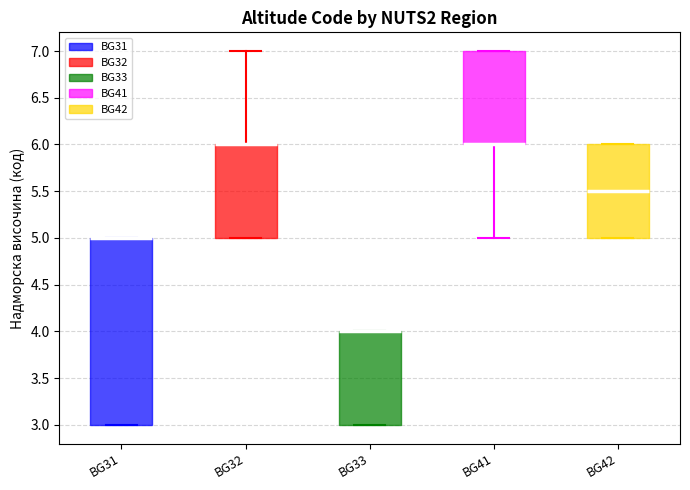

Reading left to right, read every box against the y-axis: the position of its median line, the range the box covers, and the ends of its whiskers. The values are not printed on the chart, so give them approximately, as read against the axis.

BG31: median 5.0 (drawn on the box's upper edge), box 3.0 to 5.0, whiskers 3.0 to 5.0
BG32: median 6.0 (drawn on the box's upper edge), box 5.0 to 6.0, whiskers 5.0 to 7.0
BG33: median 4.0 (drawn on the box's upper edge), box 3.0 to 4.0, whiskers 3.0 to 4.0
BG41: median 6.0 (drawn on the box's lower edge), box 6.0 to 7.0, whiskers 5.0 to 7.0
BG42: median 5.5, box 5.0 to 6.0, whiskers 5.0 to 6.0